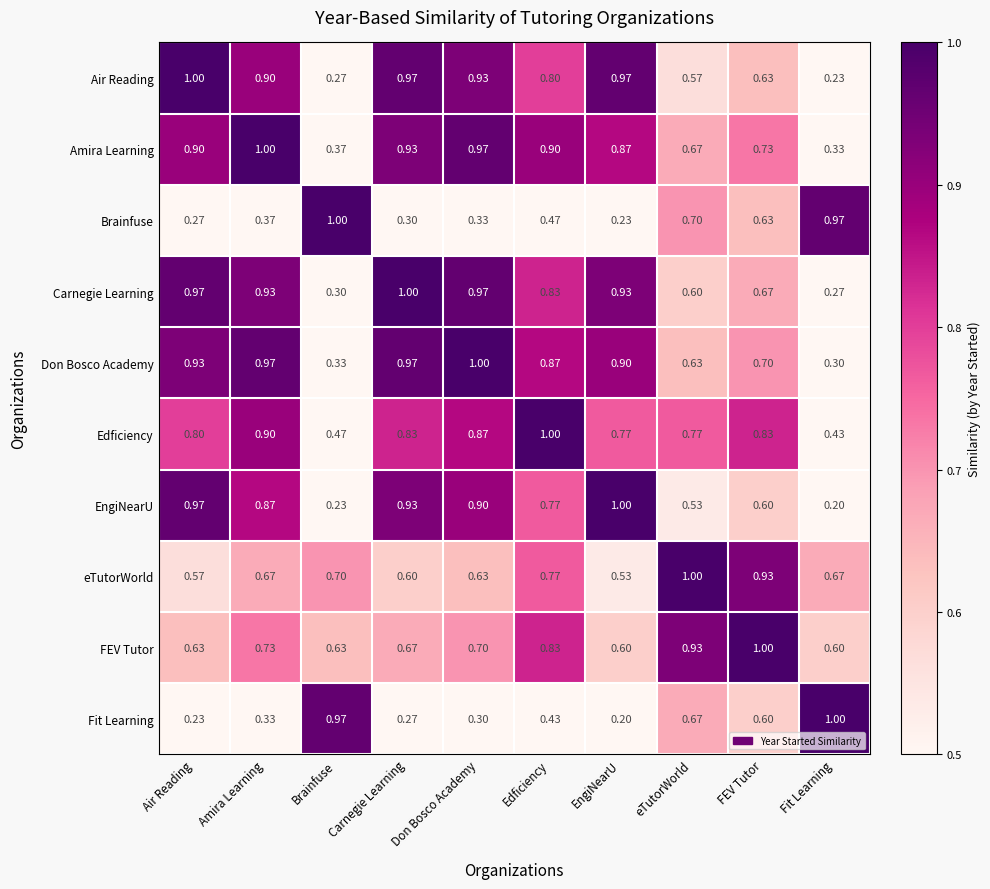

At which label is Carnegie Learning closest to 0?

Fit Learning